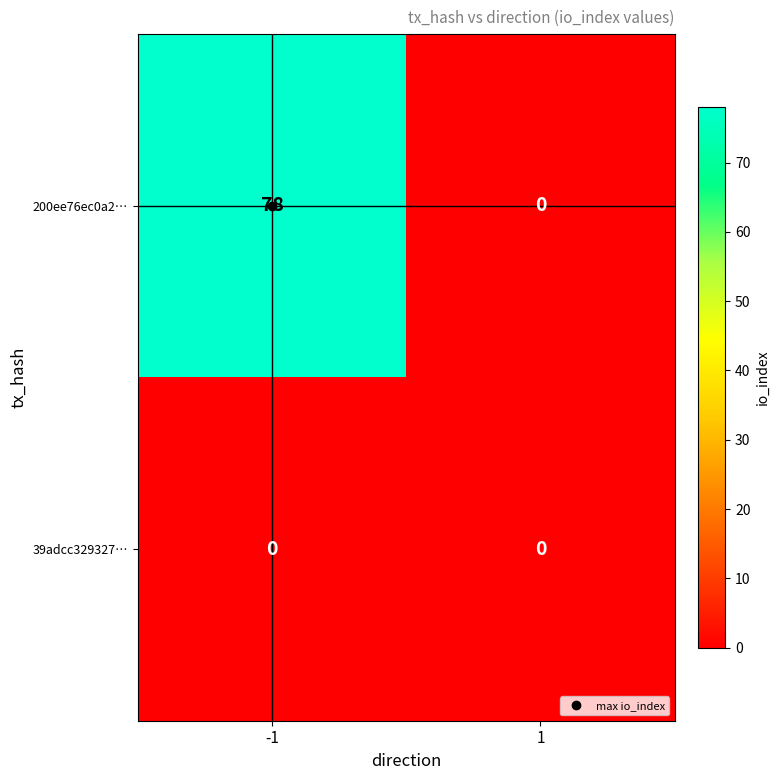

Which series has the largest range (max minus min)?

200ee76ec0a2…